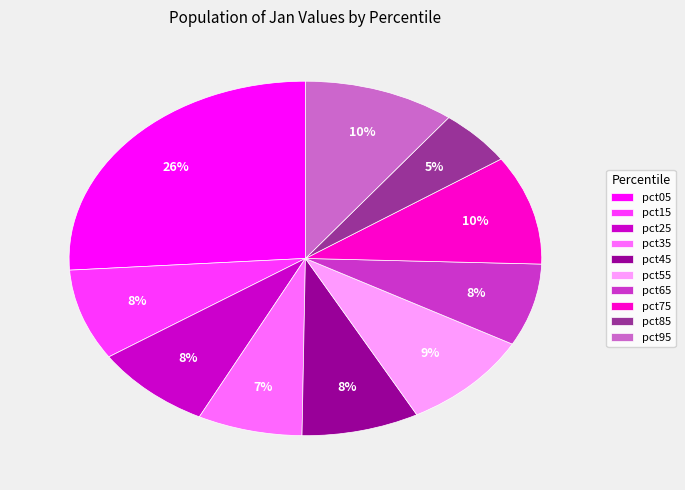

Is there any slice that represents more than half of the pie?

No